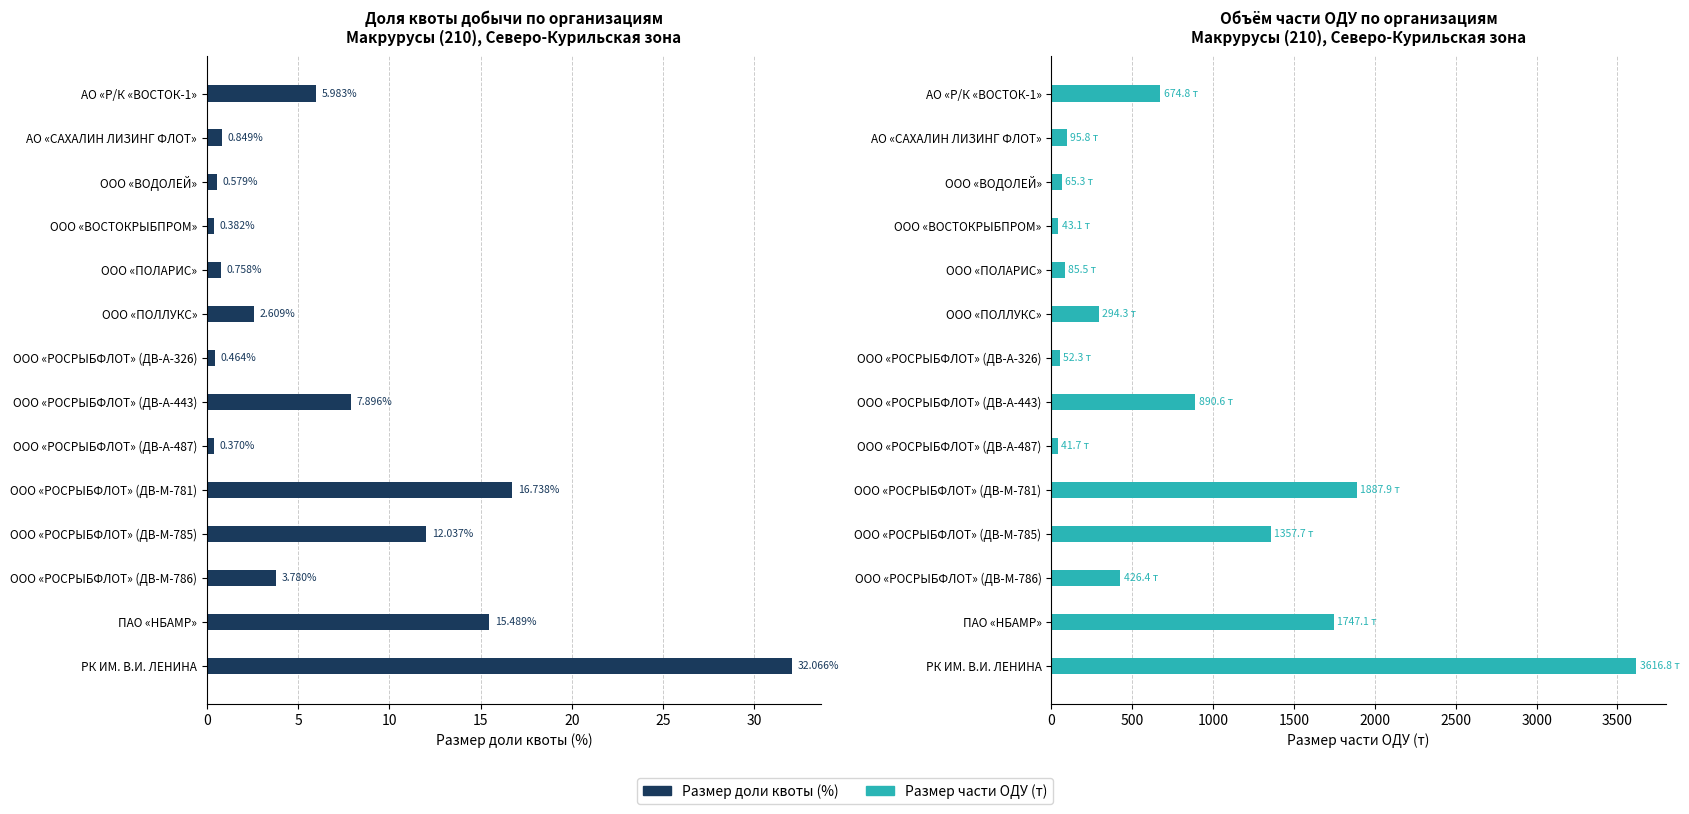

How many groups of bars are there?

14